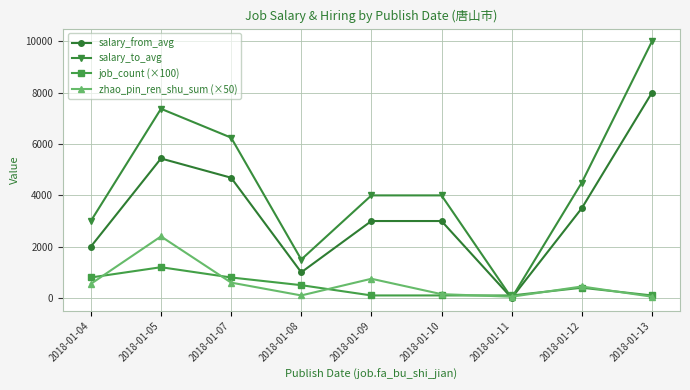

At which category is the sum across all series the highest?

2018-01-13